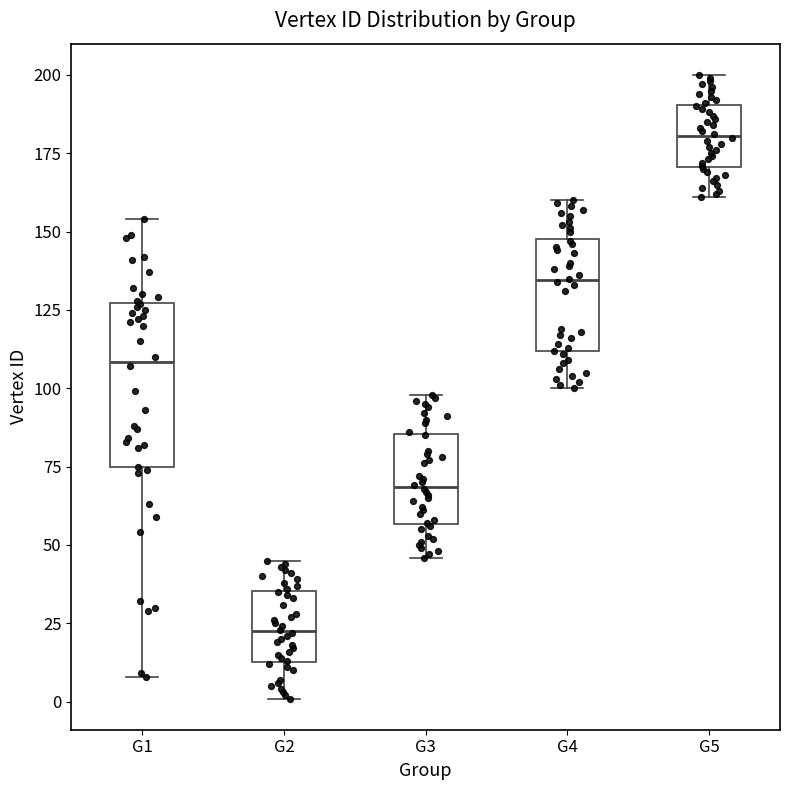

Reading left to right, transcribe this box plot: for each box, give where its median line is, the range the box spans, and where its two whiskers end, as read against the y-axis. The values are not printed on the chart, so give them approximately, as read against the axis.

G1: median 110, box 75 to 125, whiskers 10 to 155
G2: median 25, box 15 to 35, whiskers 0 to 45
G3: median 70, box 55 to 85, whiskers 45 to 100
G4: median 135, box 110 to 150, whiskers 100 to 160
G5: median 180, box 170 to 190, whiskers 160 to 200